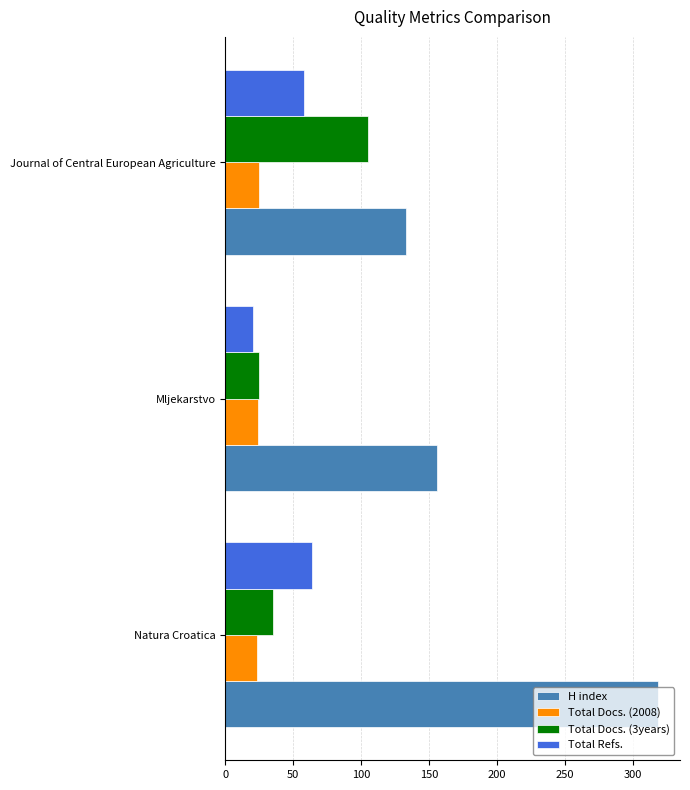

Is the value of Total Docs. (3years) at Natura Croatica greater than the value of Total Refs. at Journal of Central European Agriculture?

No